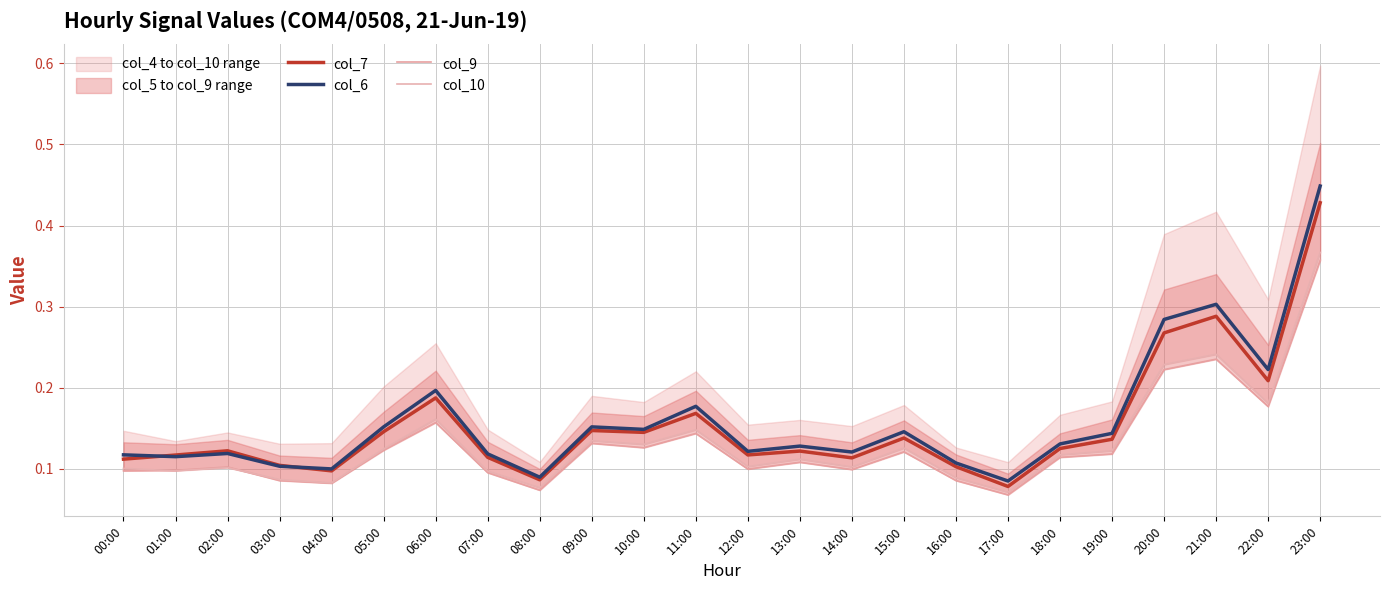

Where is col_9 nearest to the value 0?

17:00